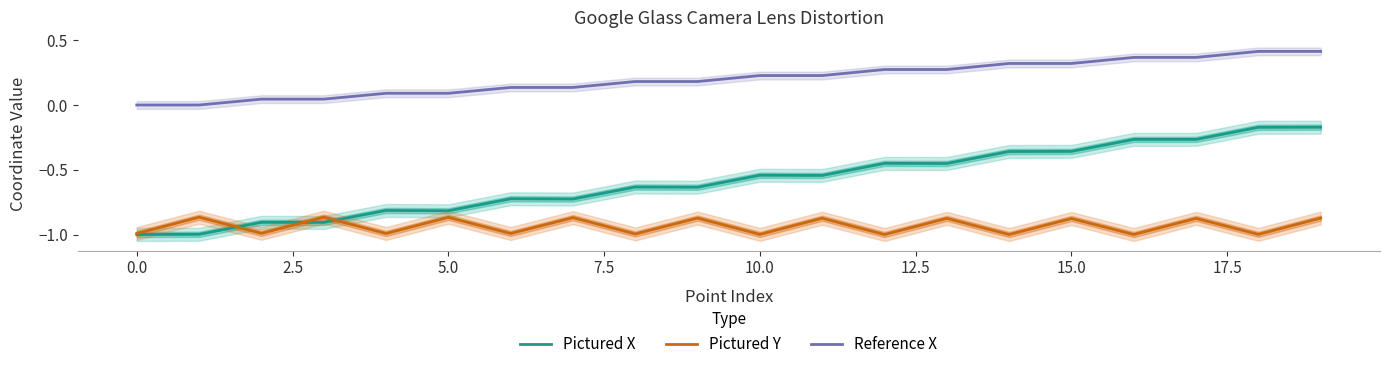

How many times do Pictured Y and Pictured X cross each other?

3